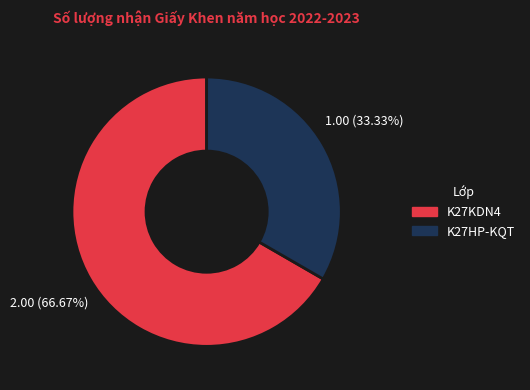

Between K27KDN4 and K27HP-KQT, which is larger?

K27KDN4